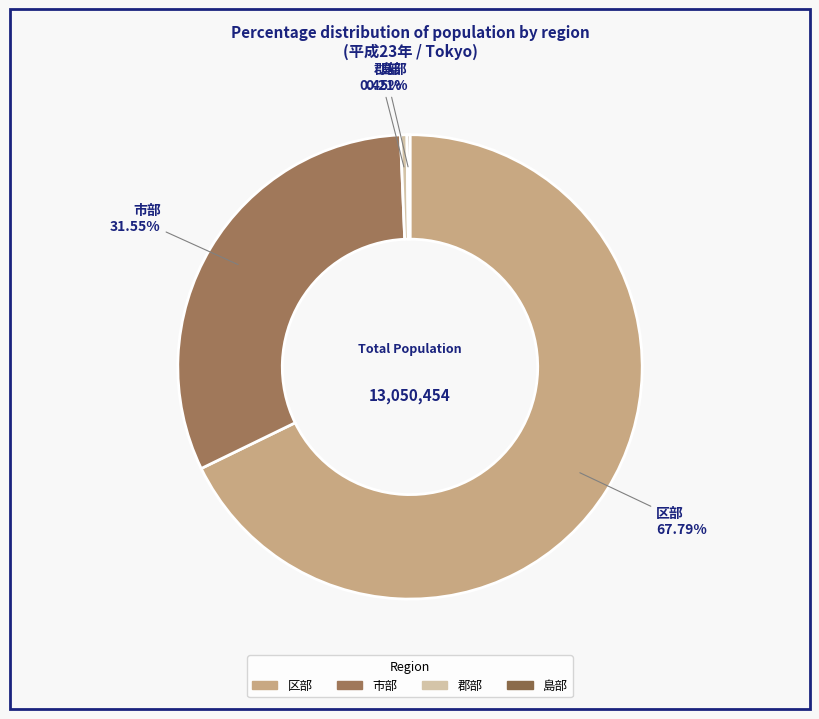

Do 郡部 and 市部 together represent more than half of the pie?

No